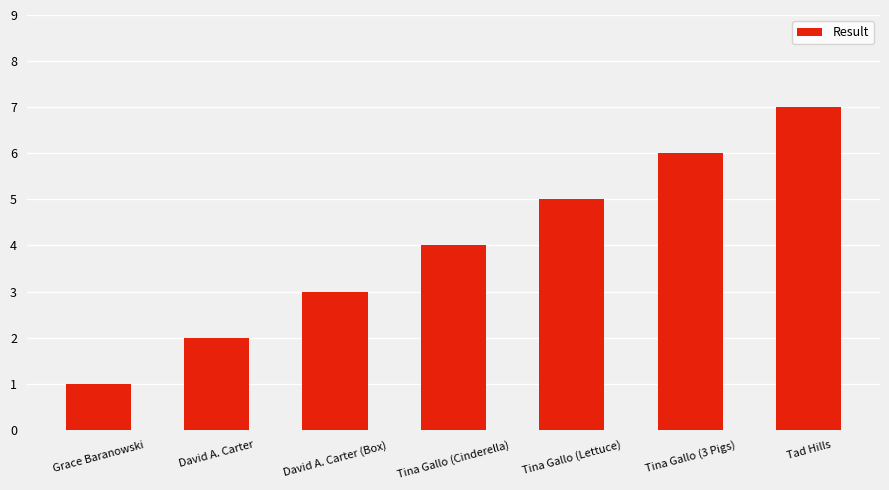

What is the change in value from Tina Gallo (3 Pigs) to Tad Hills?

+1